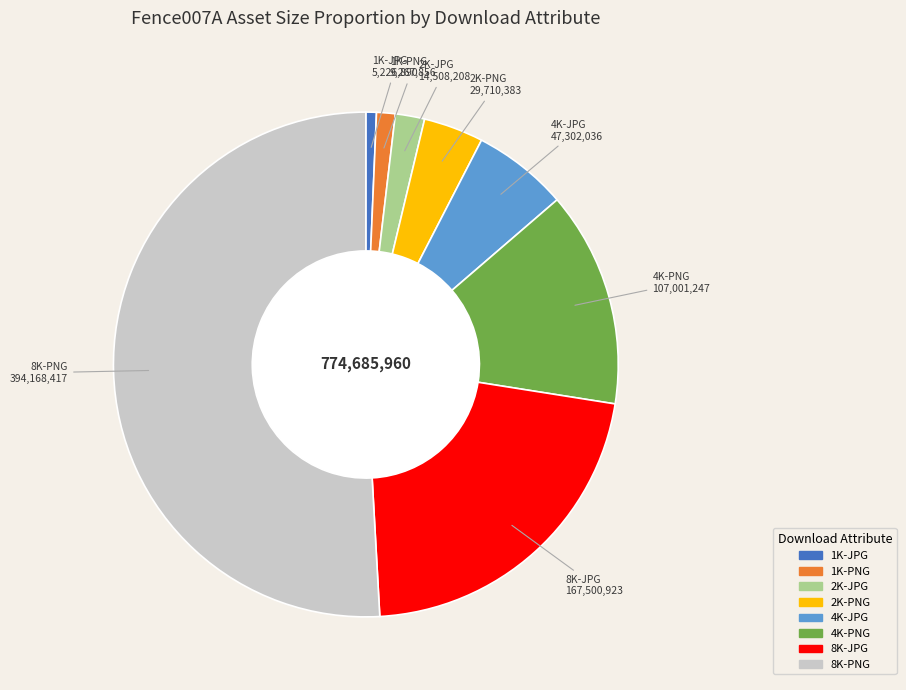

Between 4K-PNG and 8K-JPG, which is larger?

8K-JPG